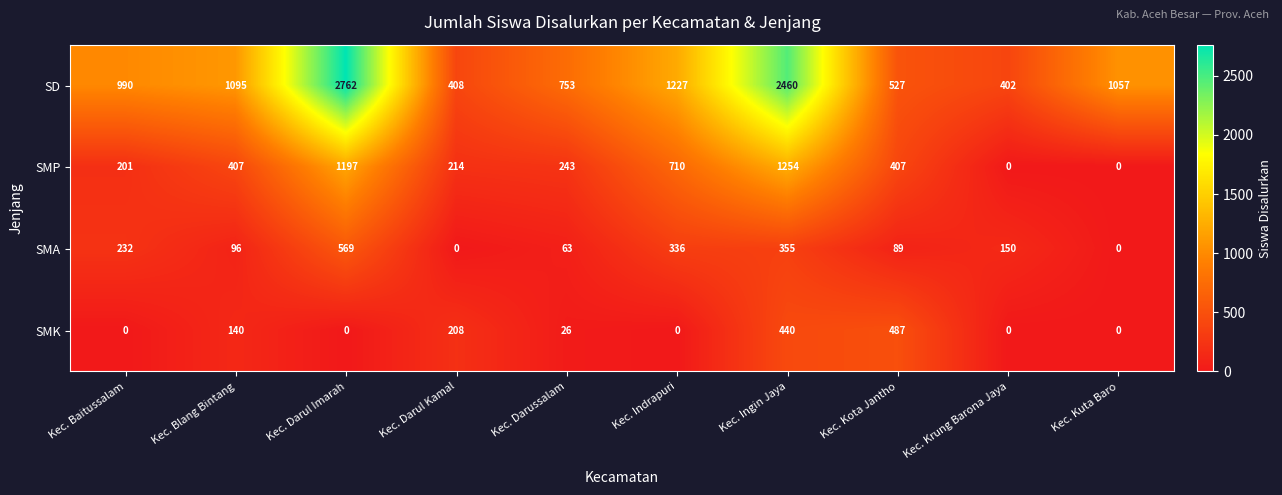

At how many categories does at least one series exceed 1697?

2